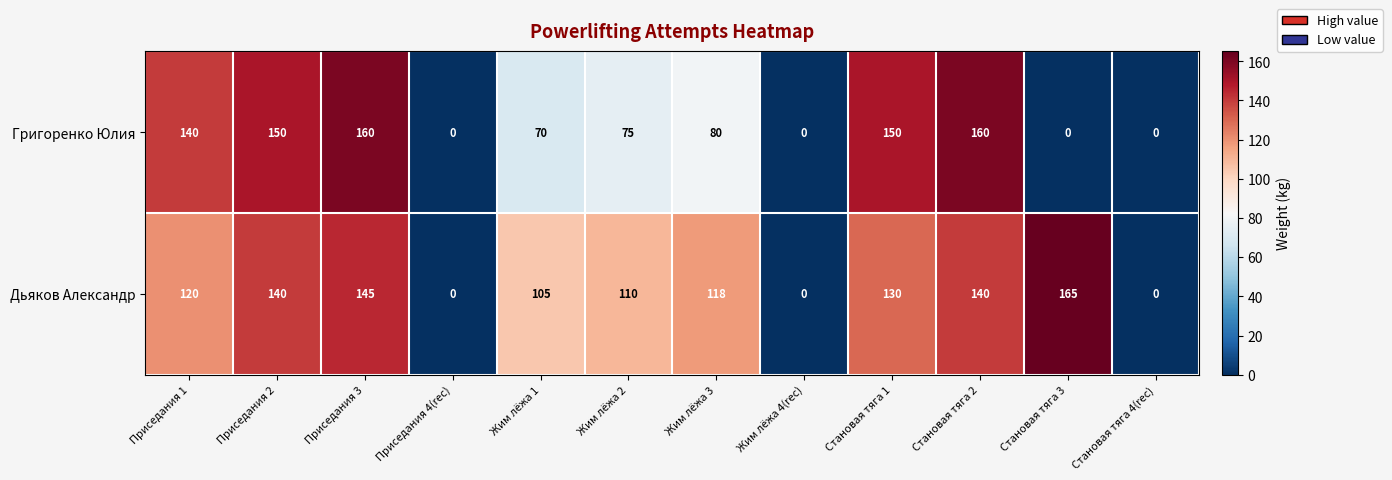

What is the total value across all series at Становая тяга 2?

300